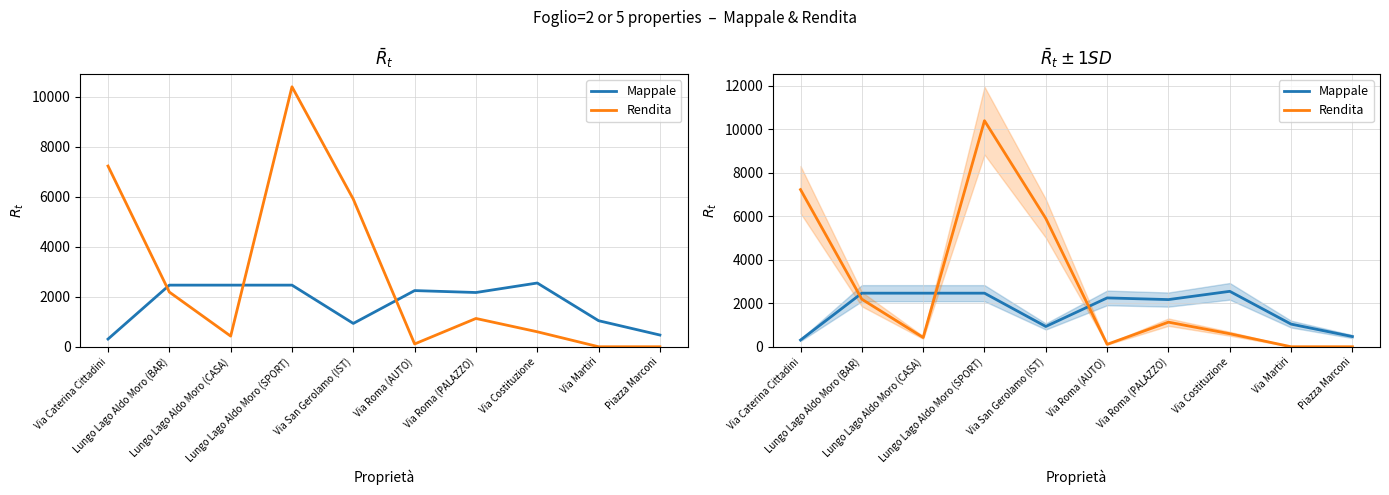

At which category does Mappale reach its first local valley?

Via San Gerolamo (IST)